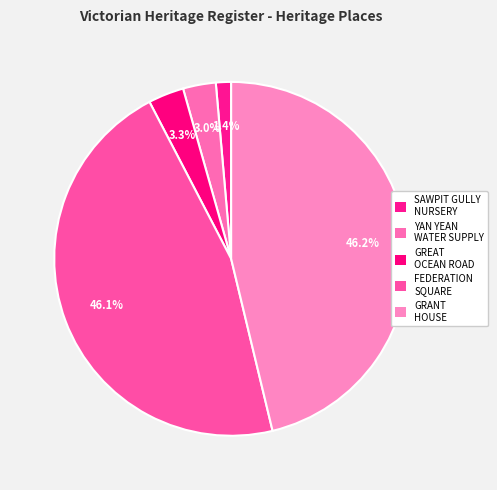

Does any single category account for the majority?

No